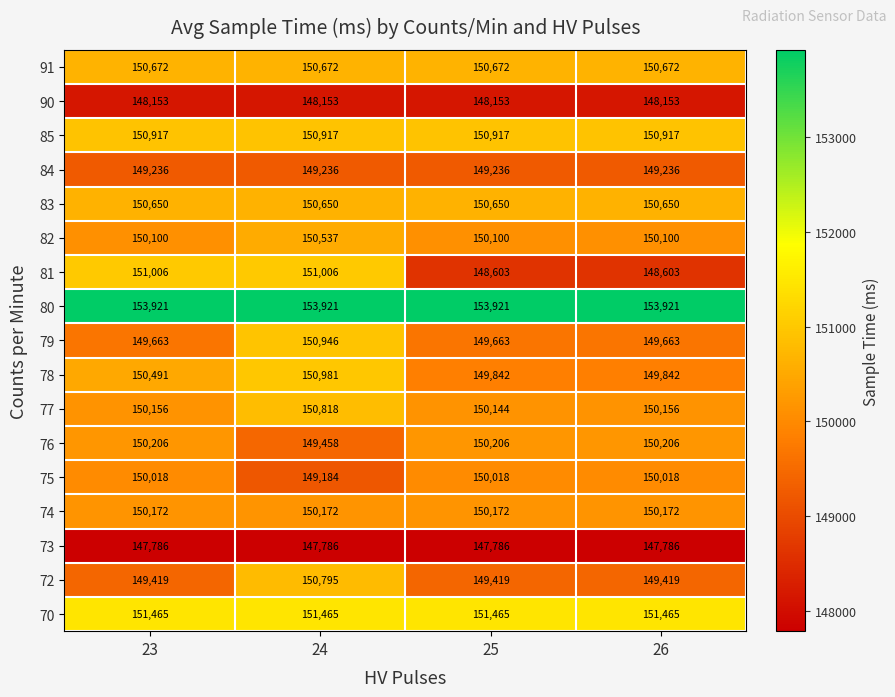

What is the total value across all series at 25?

2550967